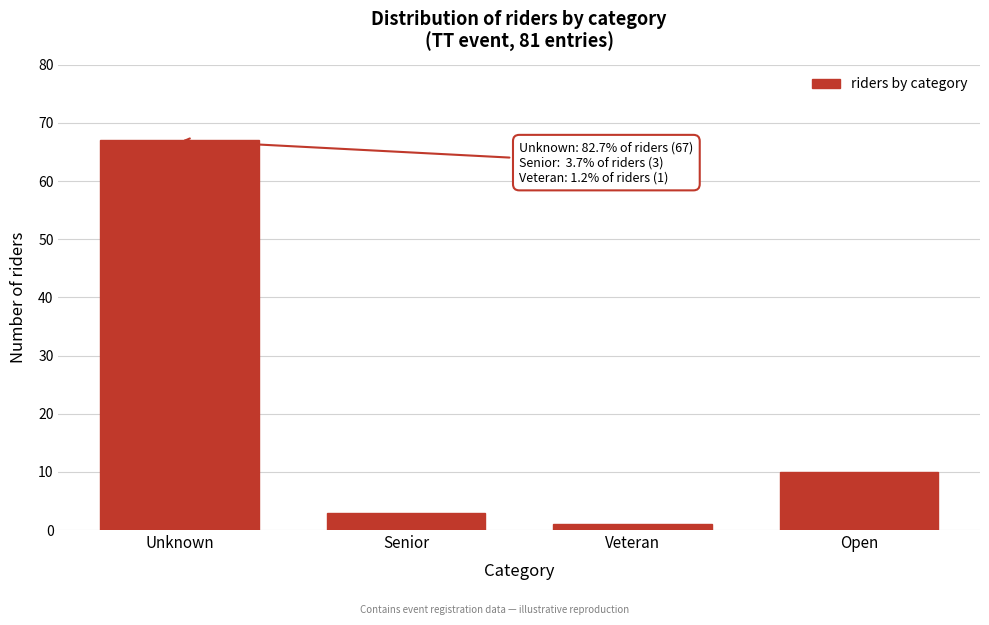

Reading right to left, list all the values displayed in this chart.

Open=10	Veteran=1	Senior=3	Unknown=67